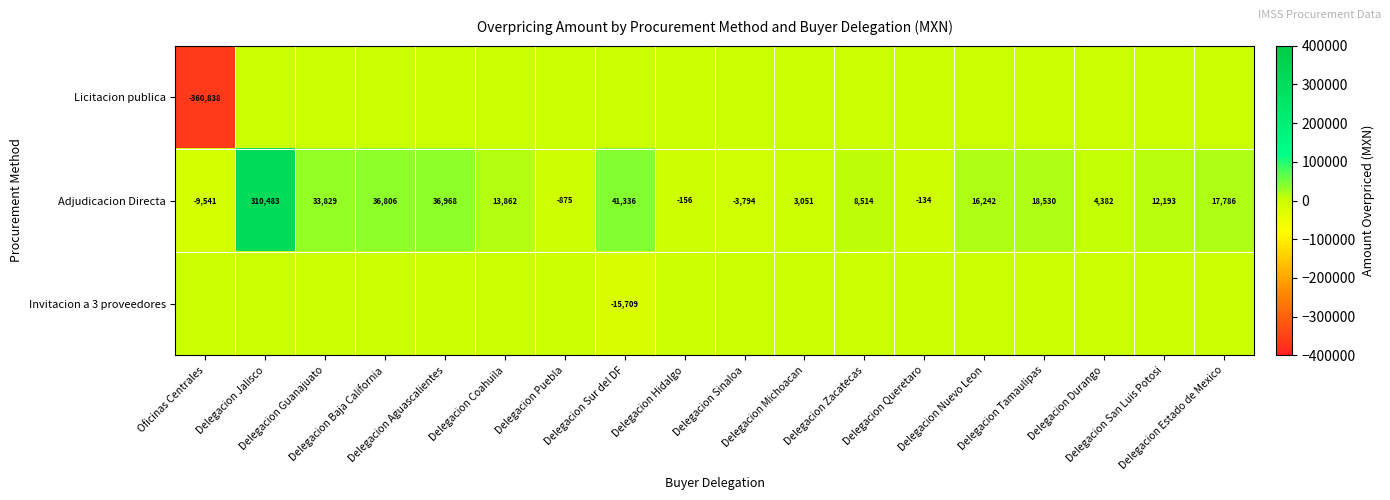

What is the lowest value of the Adjudicacion Directa series?

-9541